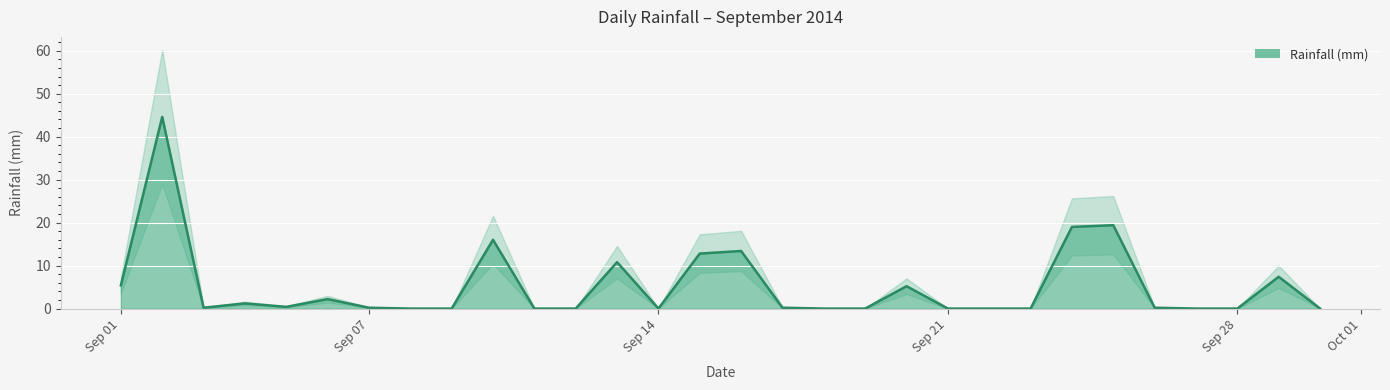

Rank the categories by value from lowest to highest.

2014-09-08, 2014-09-09, 2014-09-11, 2014-09-12, 2014-09-14, 2014-09-18, 2014-09-19, 2014-09-21, 2014-09-22, 2014-09-23, 2014-09-27, 2014-09-28, 2014-09-30, 2014-09-03, 2014-09-07, 2014-09-17, 2014-09-26, 2014-09-05, 2014-09-04, 2014-09-06, 2014-09-20, 2014-09-01, 2014-09-29, 2014-09-13, 2014-09-15, 2014-09-16, 2014-09-10, 2014-09-24, 2014-09-25, 2014-09-02